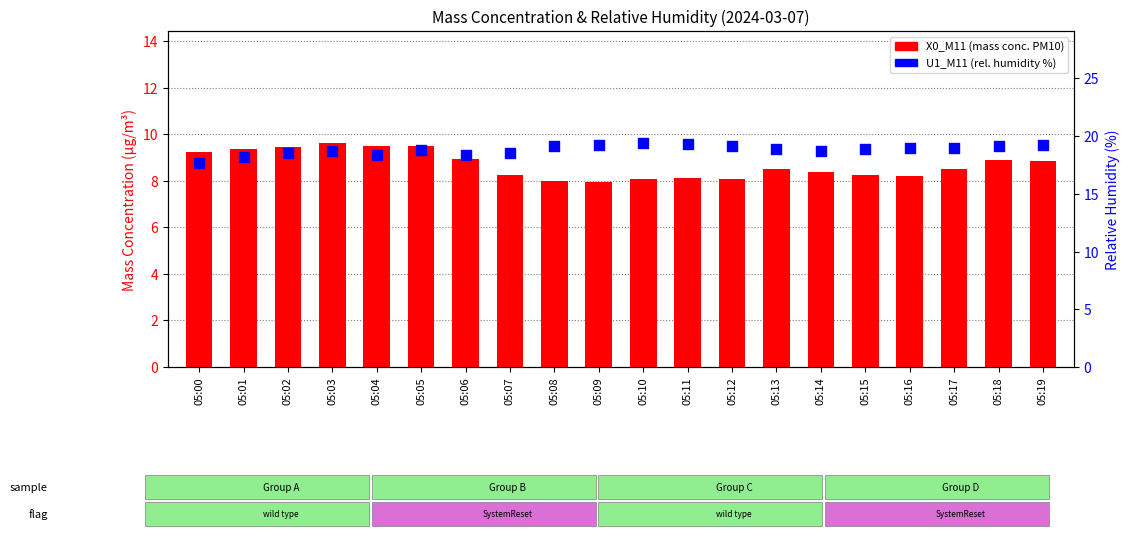

Is the value of X0_M11 at 05:05 greater than the value of U1_M11 at 05:19?

No